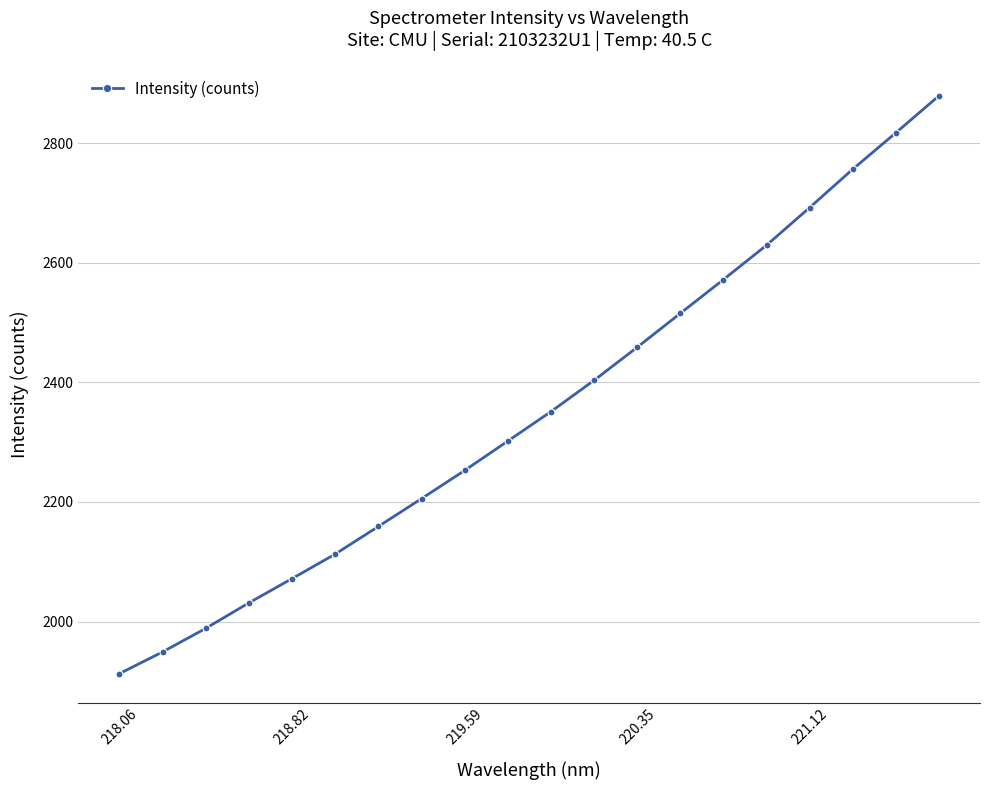

What is the difference between the second highest and second lowest values?

868.0